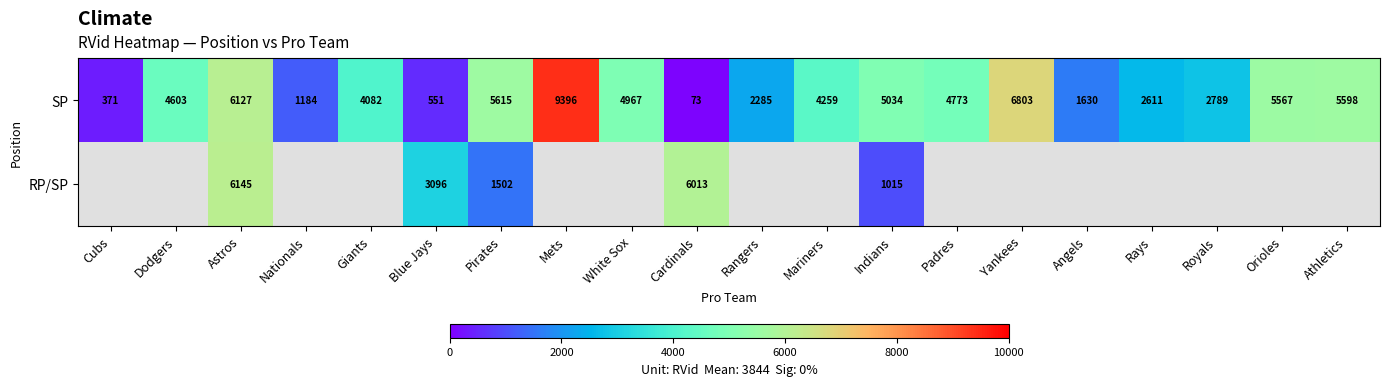

Count the number of data series in this chart.

2